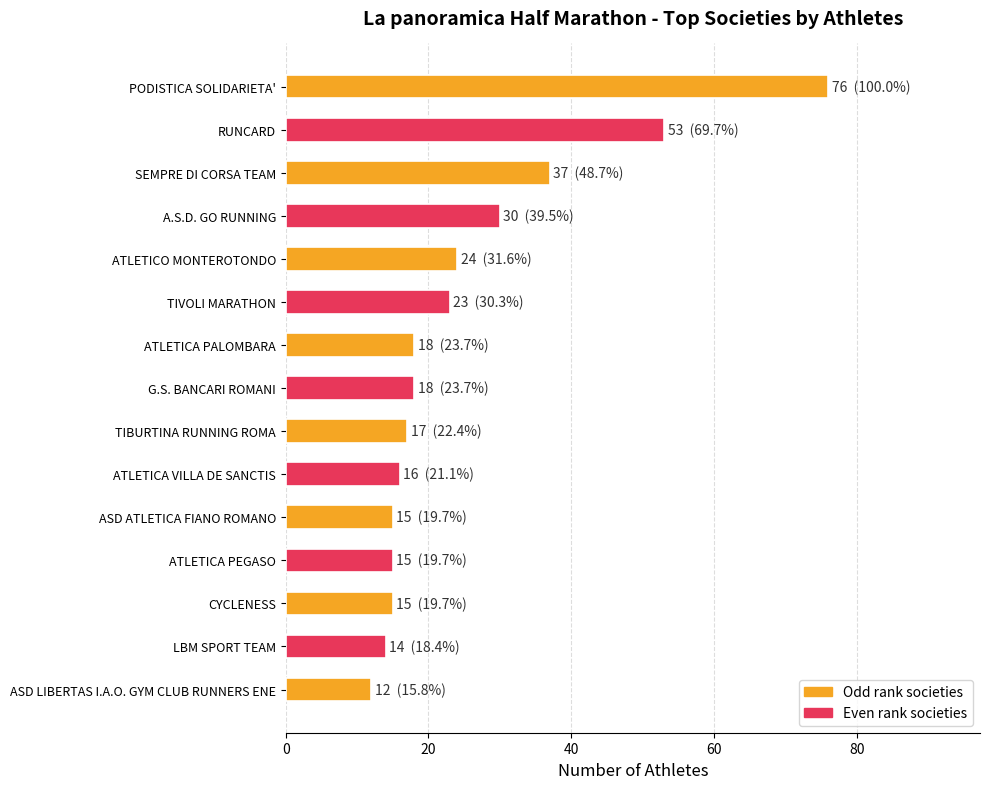

What is the ratio of the value at ASD LIBERTAS I.A.O. GYM CLUB RUNNERS ENE to the value at LBM SPORT TEAM?

0.9